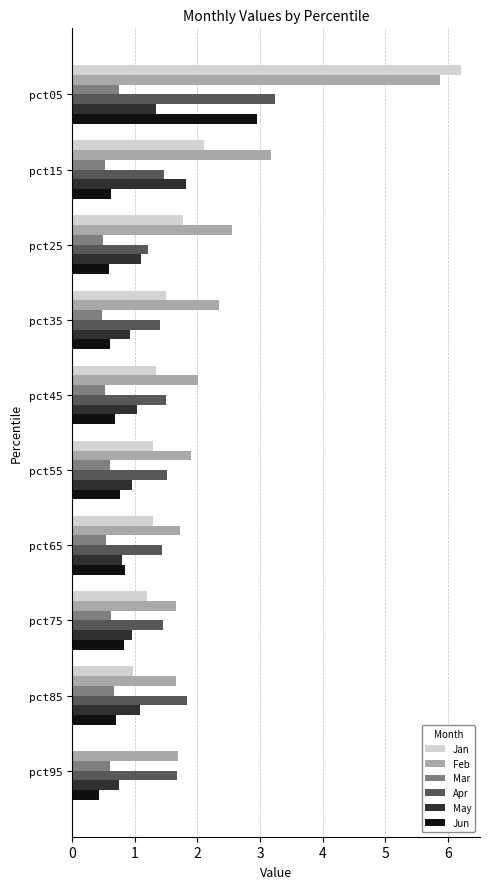

Which series has the largest total across all categories?

Feb